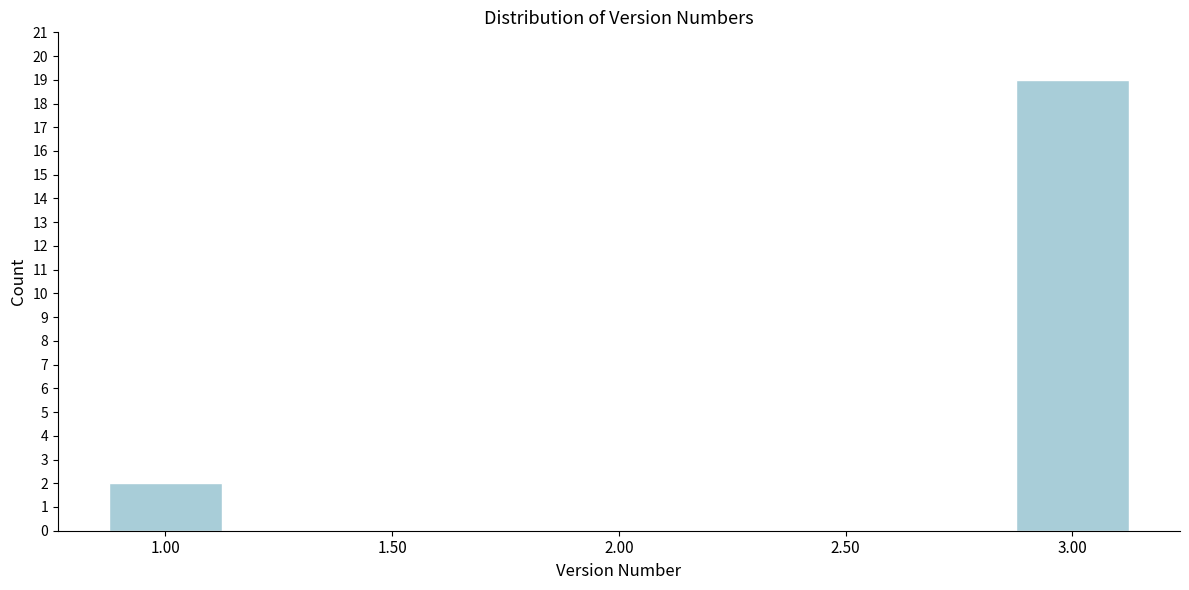

Reading left to right, extract all data points from this chart.

1.00=2	1.50=0	2.00=0	2.50=0	3.00=19